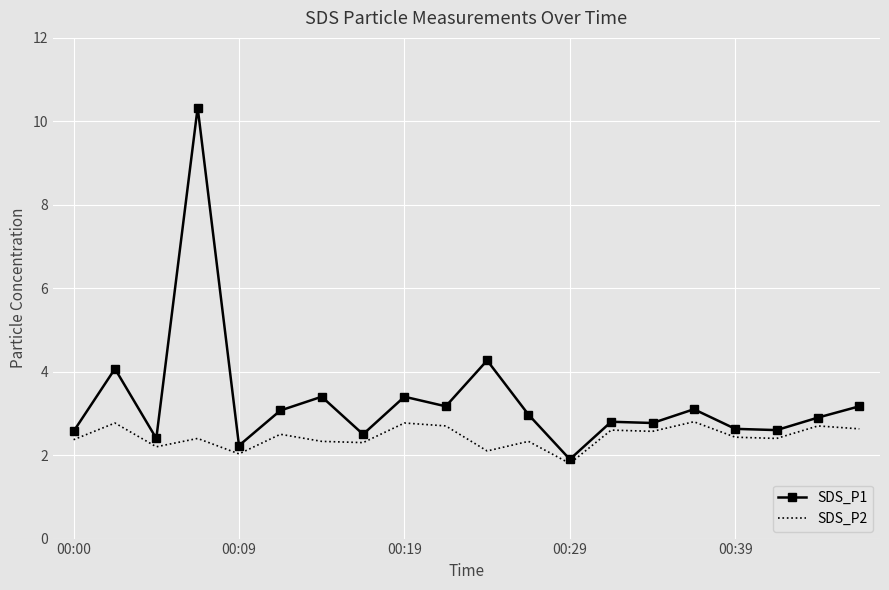

Which series has the largest total across all categories?

SDS_P1